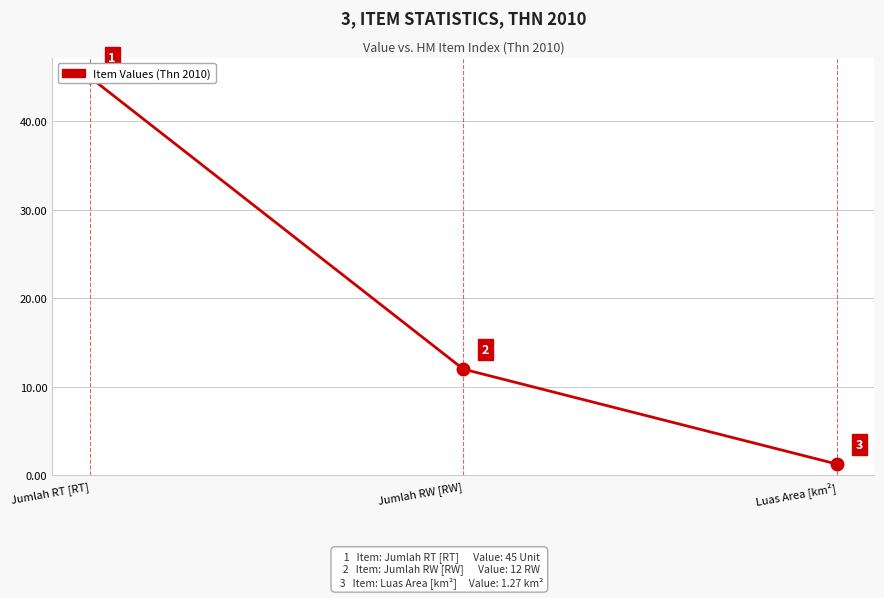

What is the minimum value shown in the chart?

1.3